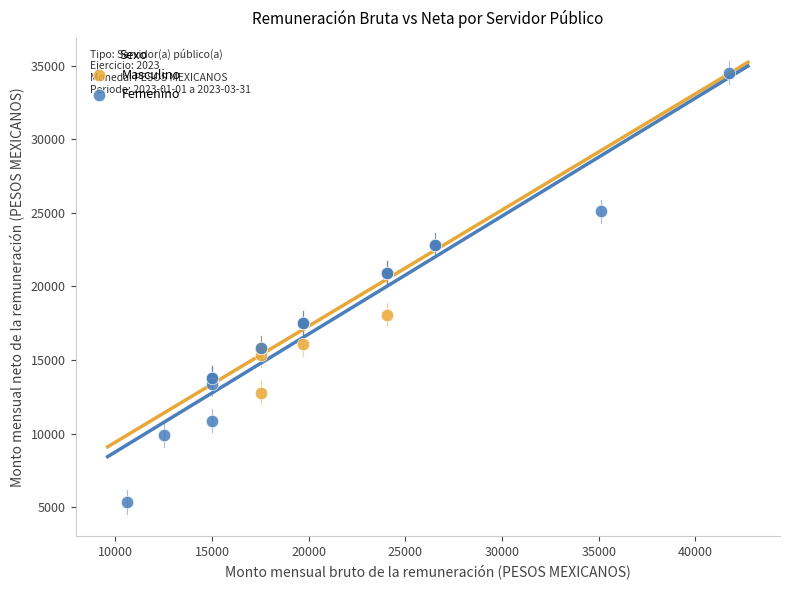

Which series reaches the minimum Y coordinate?

Femenino